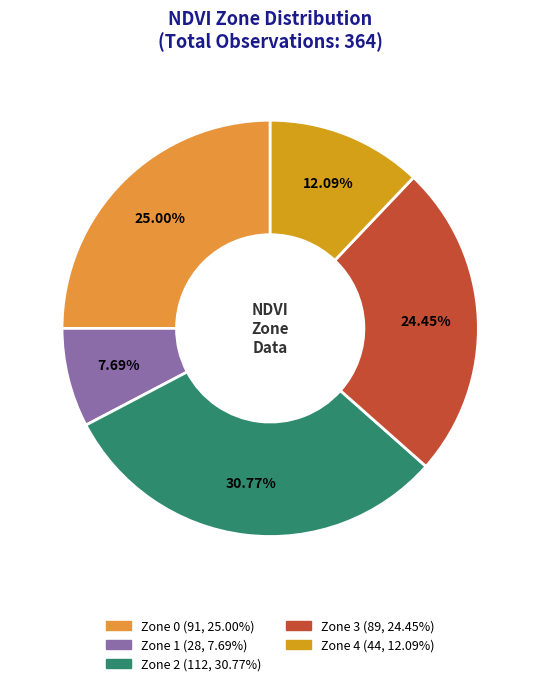

What is the ratio of the value at Zone 4 to the value at Zone 1?

1.6